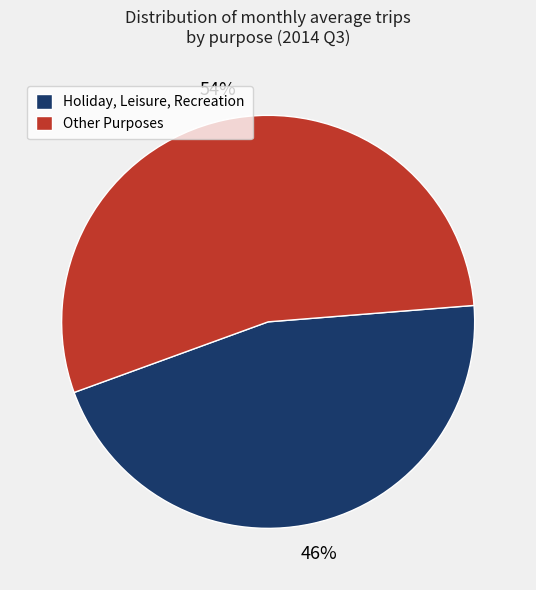

Is there any slice that represents more than half of the pie?

Yes